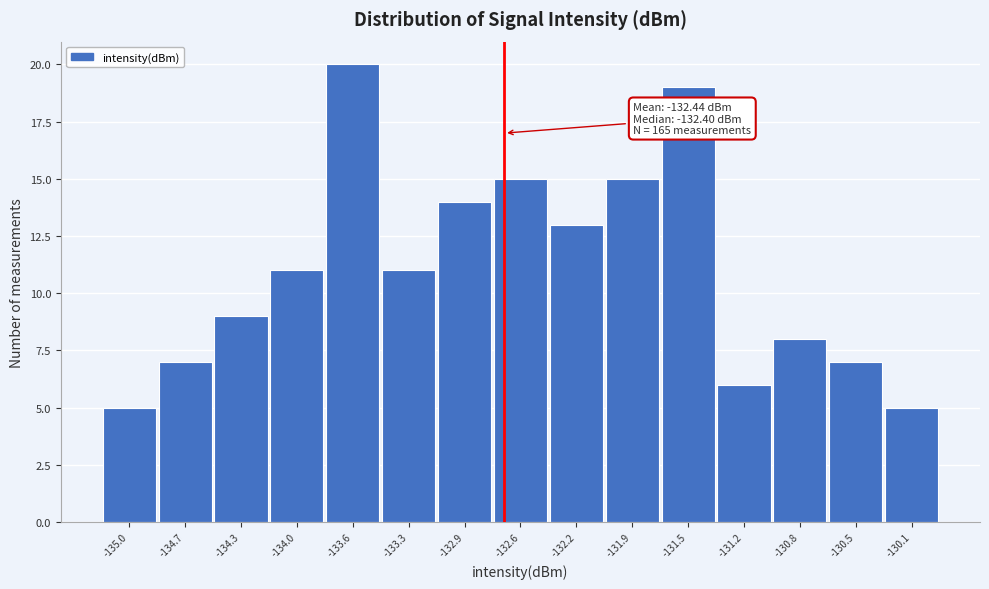

Reading left to right, extract all data points from this chart.

-135.0=5	-134.7=7	-134.3=9	-134.0=11	-133.6=20	-133.3=11	-132.9=14	-132.6=15	-132.2=13	-131.9=15	-131.5=19	-131.2=6	-130.8=8	-130.5=7	-130.1=5